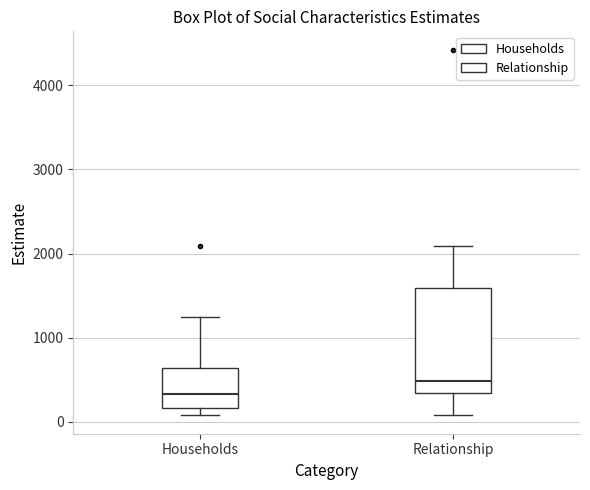

Reading left to right, read every box against the y-axis: the position of its median line, the range the box covers, and the ends of its whiskers. The values are not printed on the chart, so give them approximately, as read against the axis.

Households: median 300, box 200 to 600, whiskers 100 to 1200
Relationship: median 500, box 300 to 1600, whiskers 100 to 2100